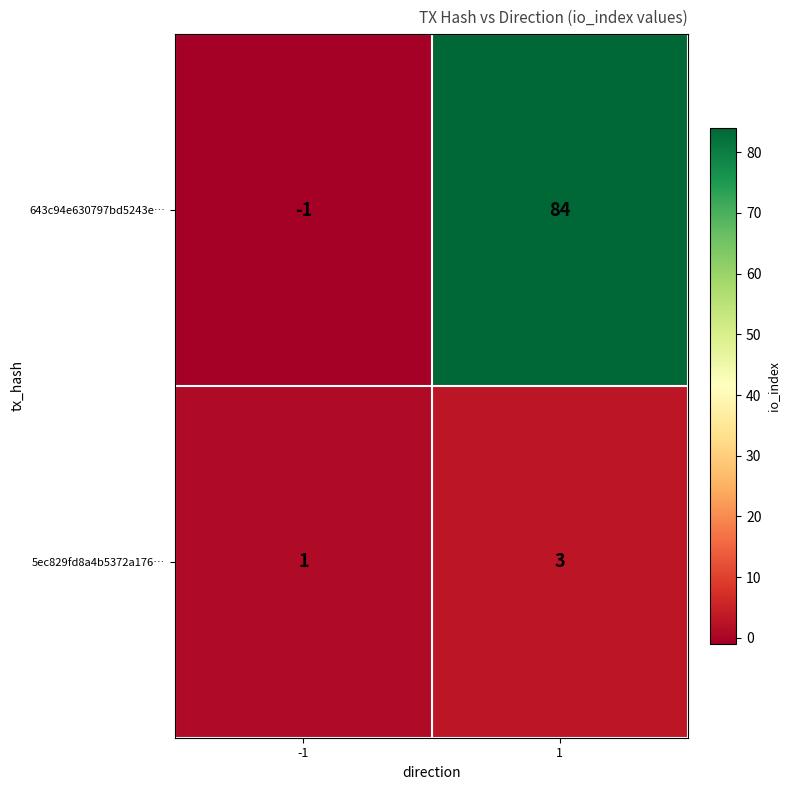

True or false: 643c94e630797bd5243e… has a value of -1 at -1.

True